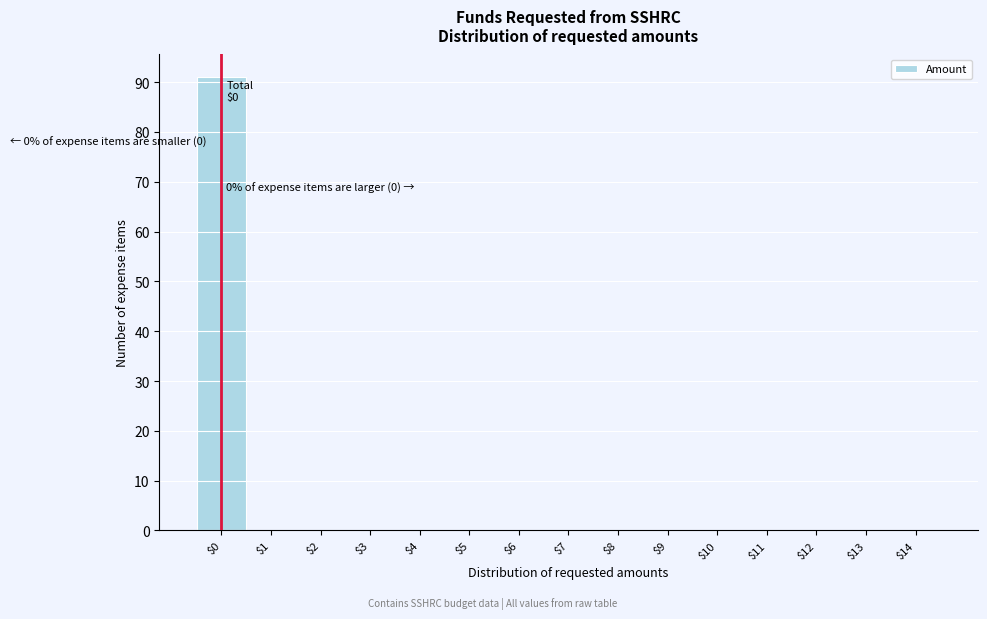

Which label corresponds to the largest value in the chart?

$0